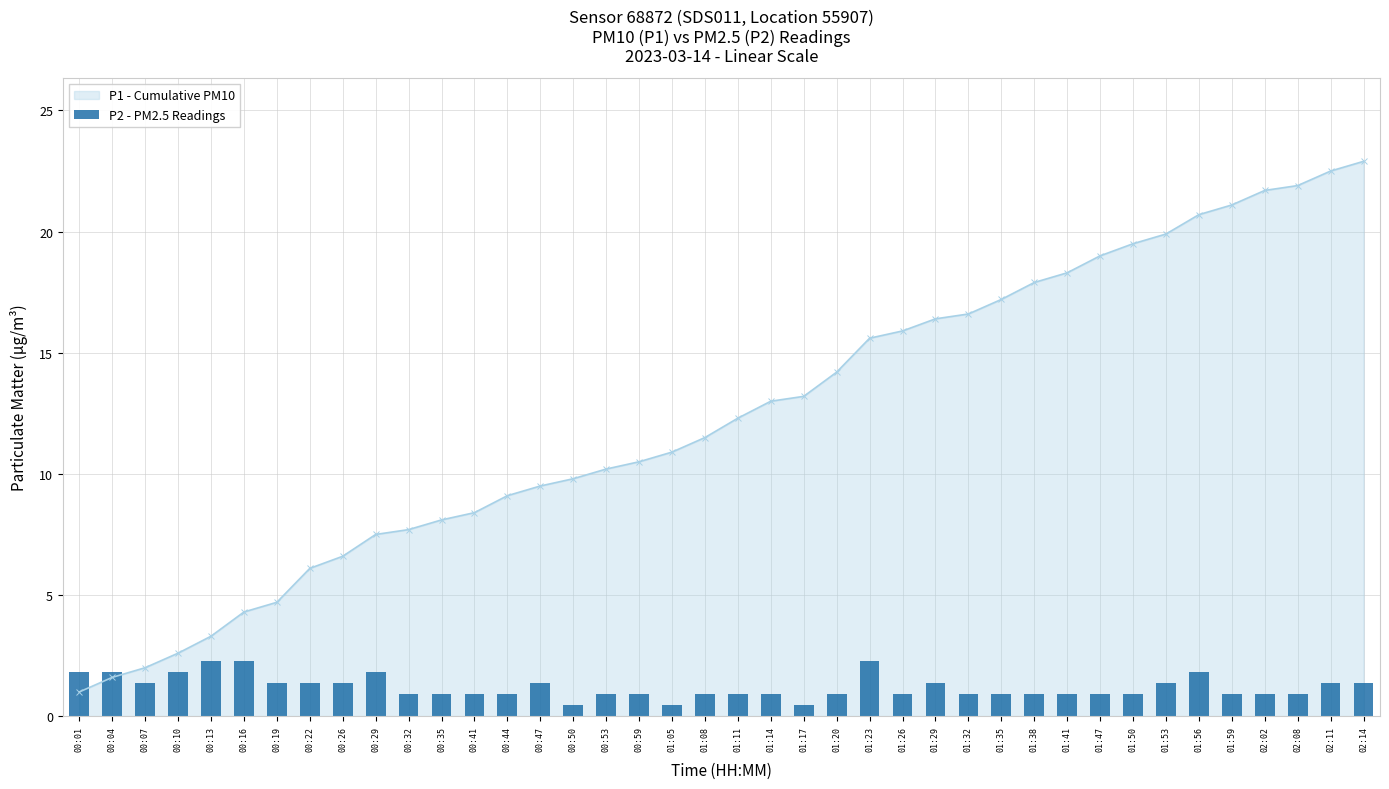

What is the minimum value shown in the chart?

0.5